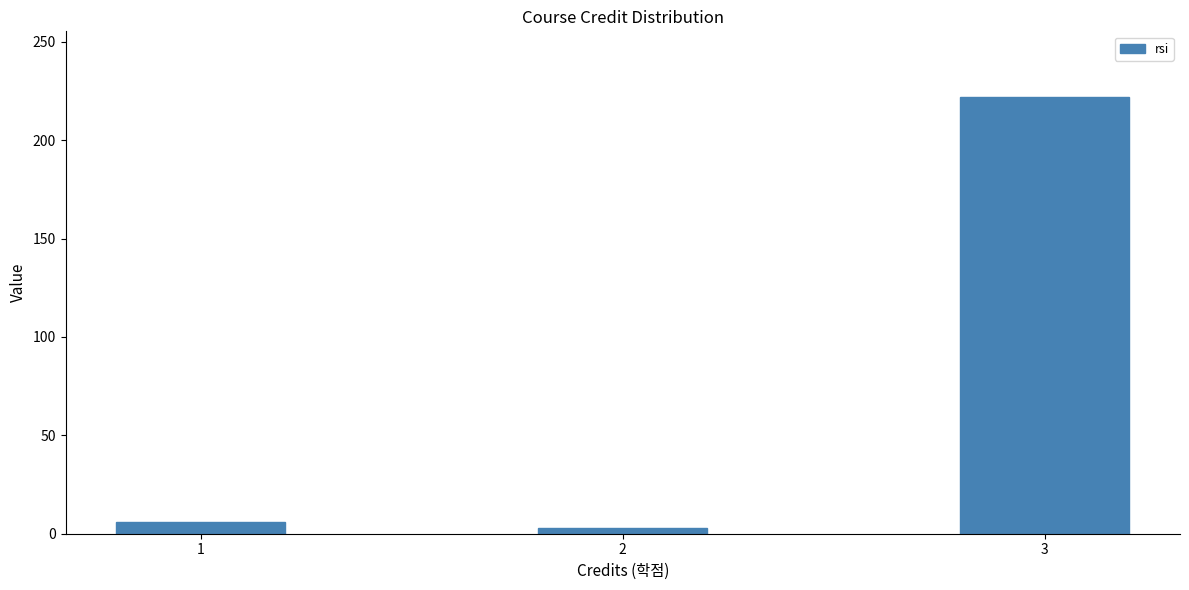

Reading left to right, what are all the values shown in this chart?

6	3	222